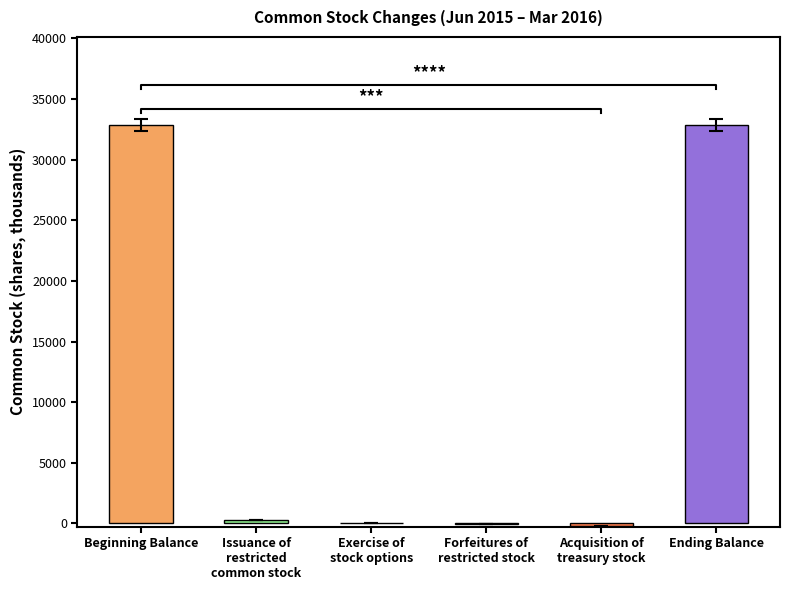

At which category does the chart reach its peak across all series?

Ending Balance